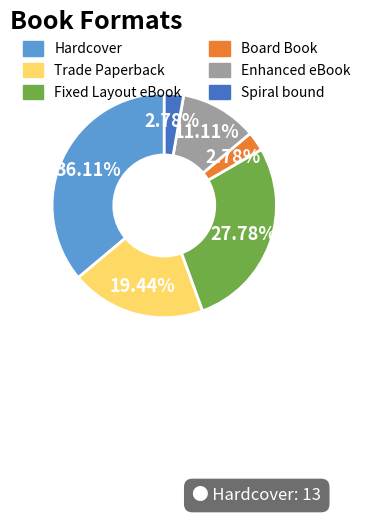

Is it true that Board Book is 13% of the pie?

False